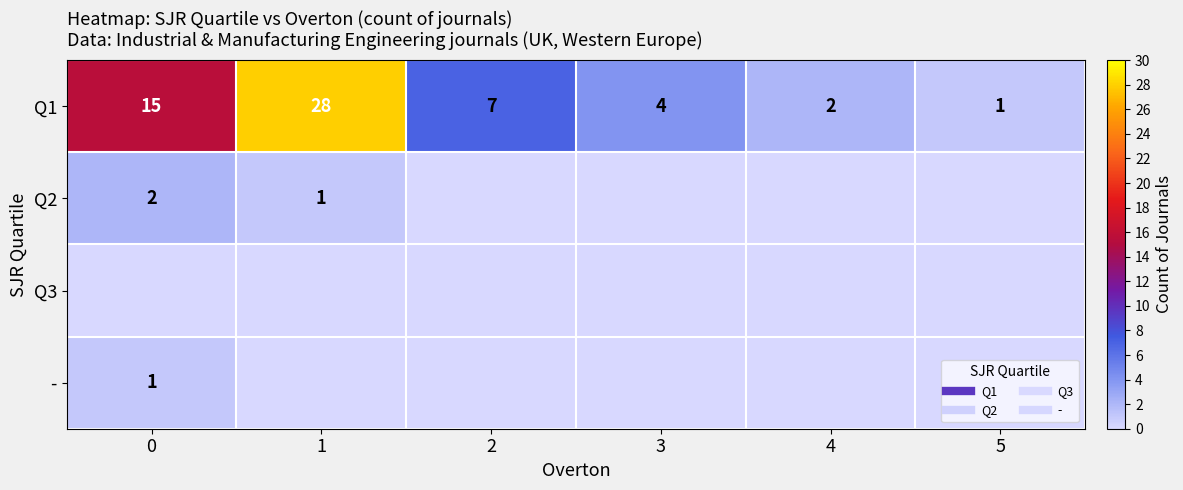

At which label is - closest to 0?

1